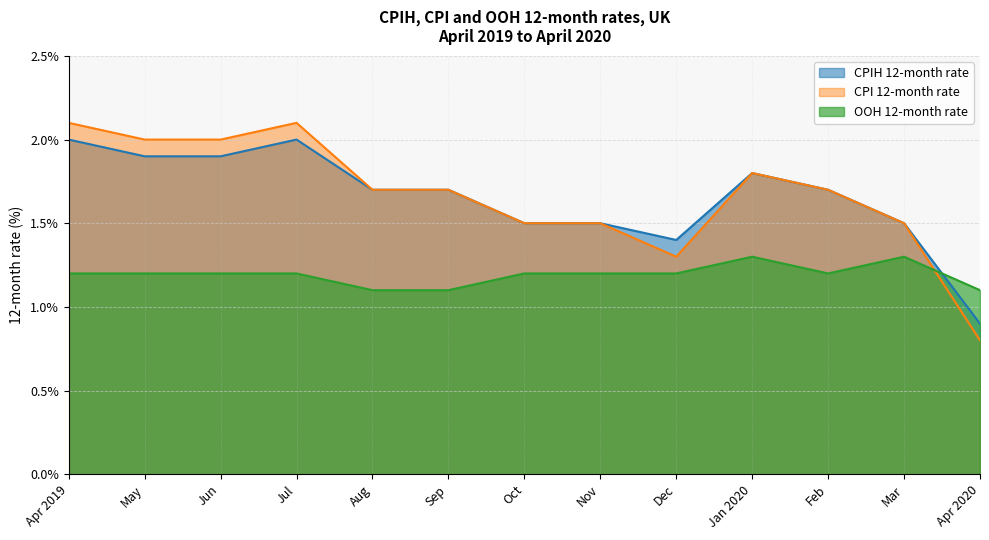

True or false: CPI 12-month rate has a value of 2.1 at Apr 2019.

True